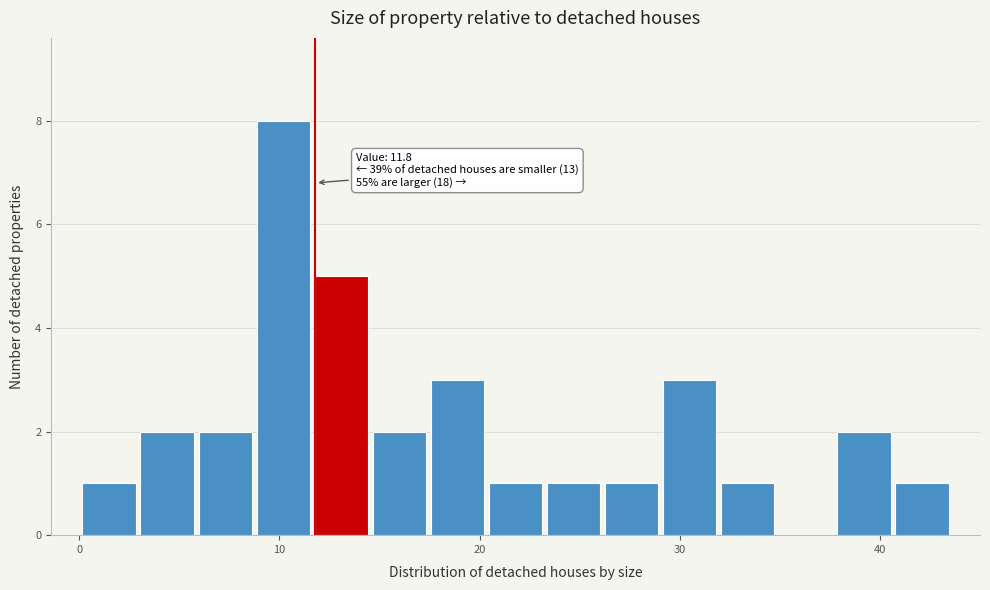

Around what value on the x-axis is the tallest bar? Give the approximate position of its centre, as read against the axis.

10